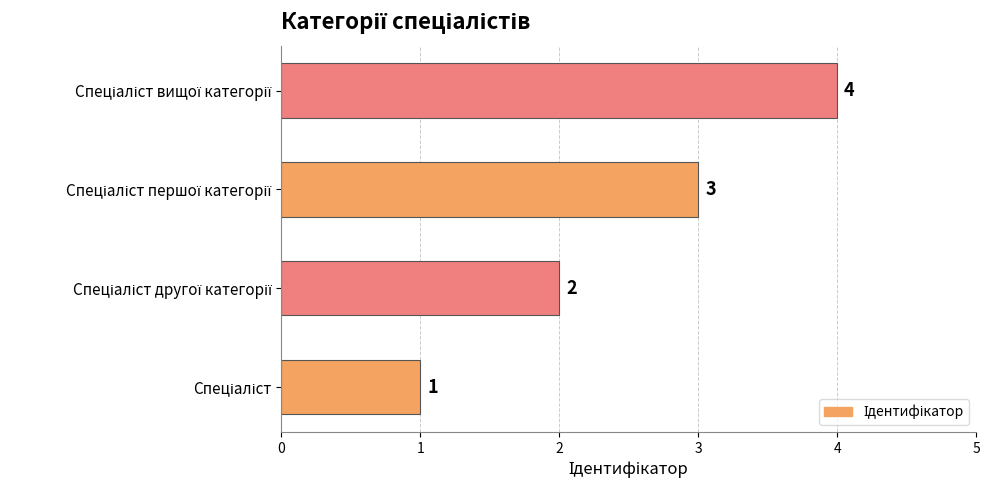

What is the sum of all values?

10